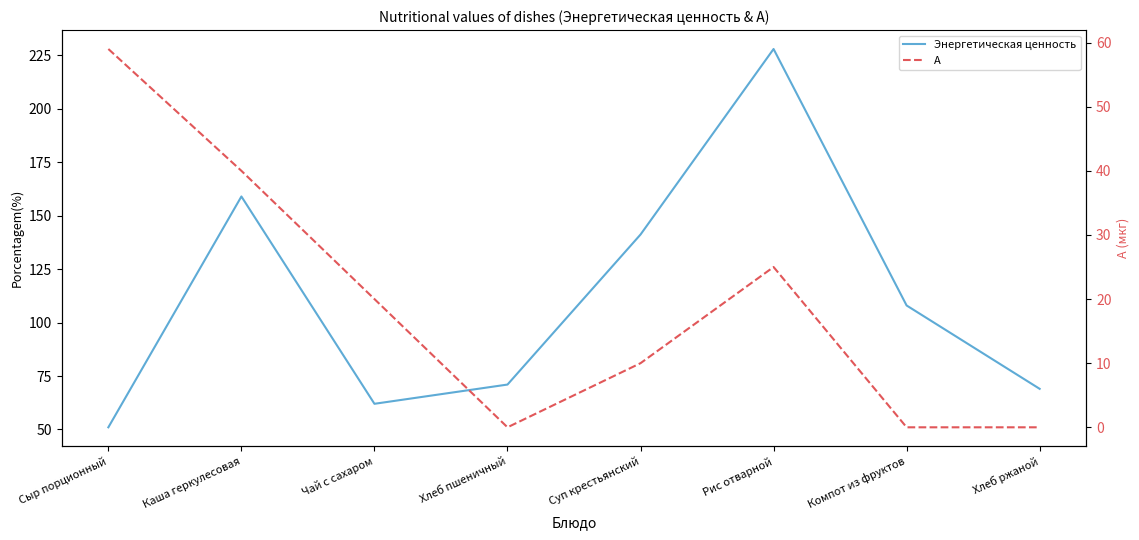

Reading left to right, what are all the values shown in this chart?

Энергетическая ценность: 51.0	159.0	62.0	71.0	141.2	228.0	108.0	69.0
А: 59.0	40.0	20.0	0.0	10.0	25.0	0.0	0.0